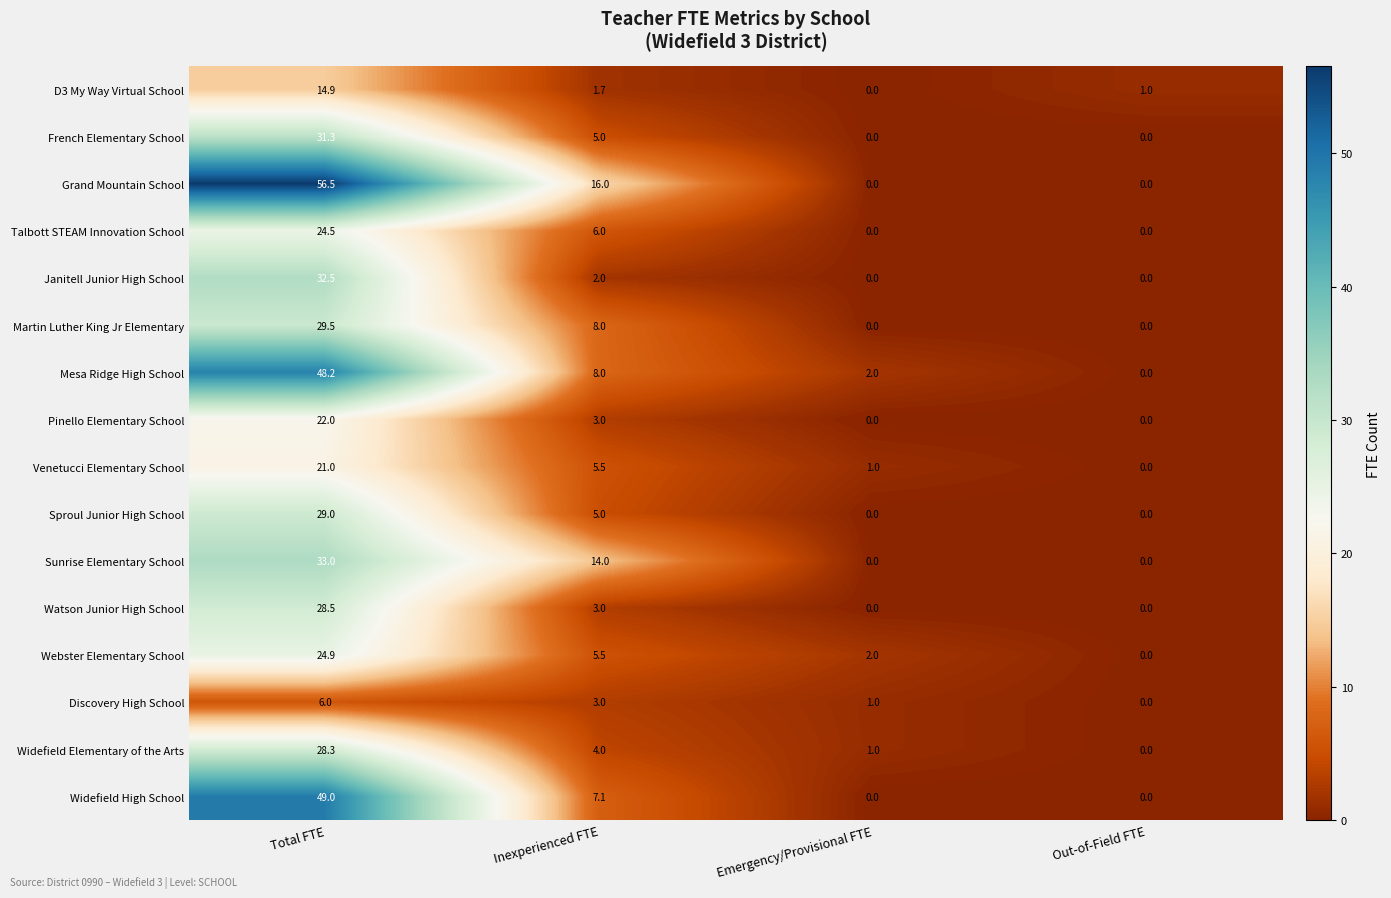

Rank the series by their maximum value, from highest to lowest.

Grand Mountain School, Widefield High School, Mesa Ridge High School, Sunrise Elementary School, Janitell Junior High School, French Elementary School, Martin Luther King Jr Elementary, Sproul Junior High School, Watson Junior High School, Widefield Elementary of the Arts, Webster Elementary School, Talbott STEAM Innovation School, Pinello Elementary School, Venetucci Elementary School, D3 My Way Virtual School, Discovery High School